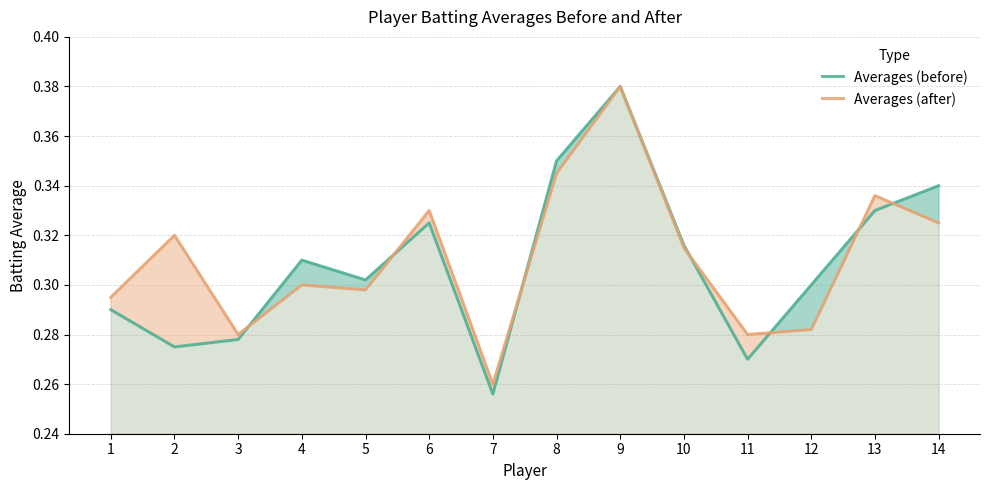

Reading left to right, transcribe all the data shown in this chart.

Averages (before): 1=0.3	2=0.3	3=0.3	4=0.3	5=0.3	6=0.3	7=0.3	8=0.3	9=0.4	10=0.3	11=0.3	12=0.3	13=0.3	14=0.3
Averages (after): 1=0.3	2=0.3	3=0.3	4=0.3	5=0.3	6=0.3	7=0.3	8=0.3	9=0.4	10=0.3	11=0.3	12=0.3	13=0.3	14=0.3